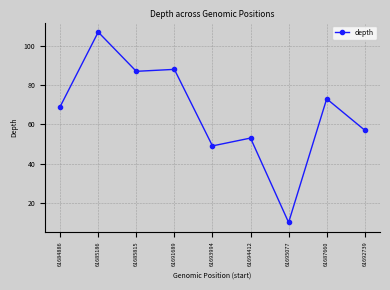

Where is the first local minimum?

61685815